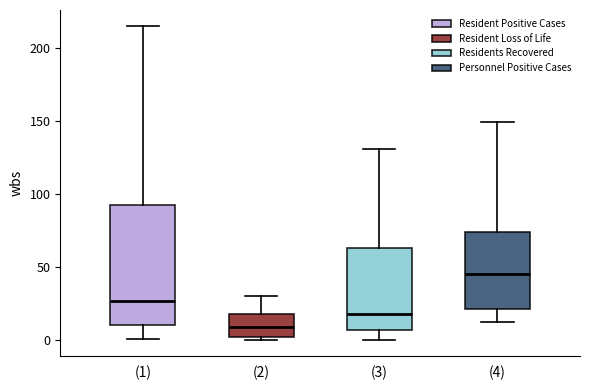

Which box has the lowest median line?

(2)